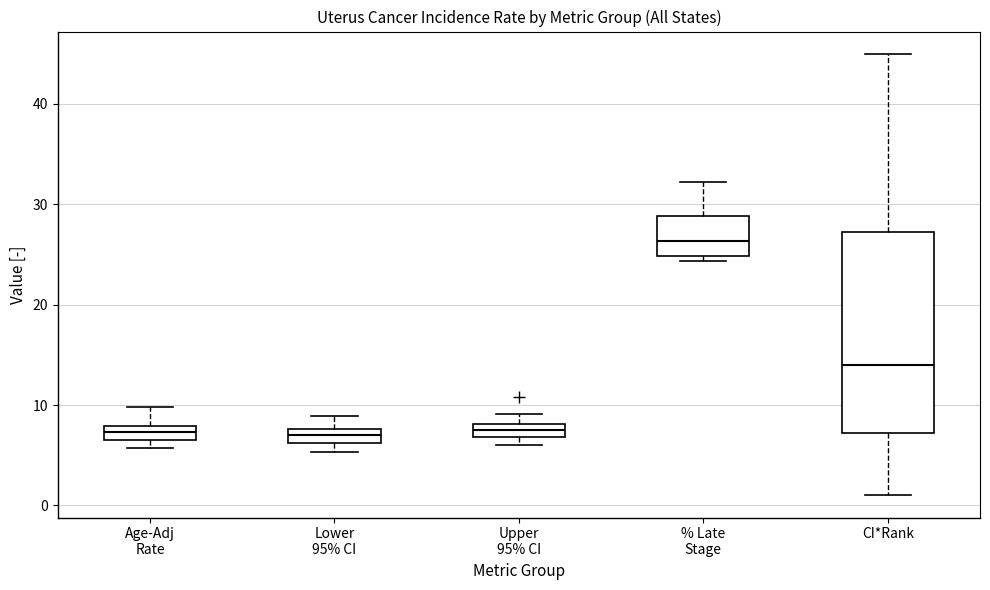

Which box's median line is the highest?

% Late Stage